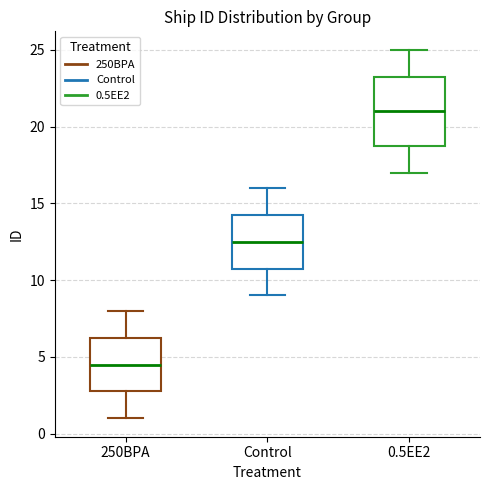

Which box has the lowest median line?

250BPA